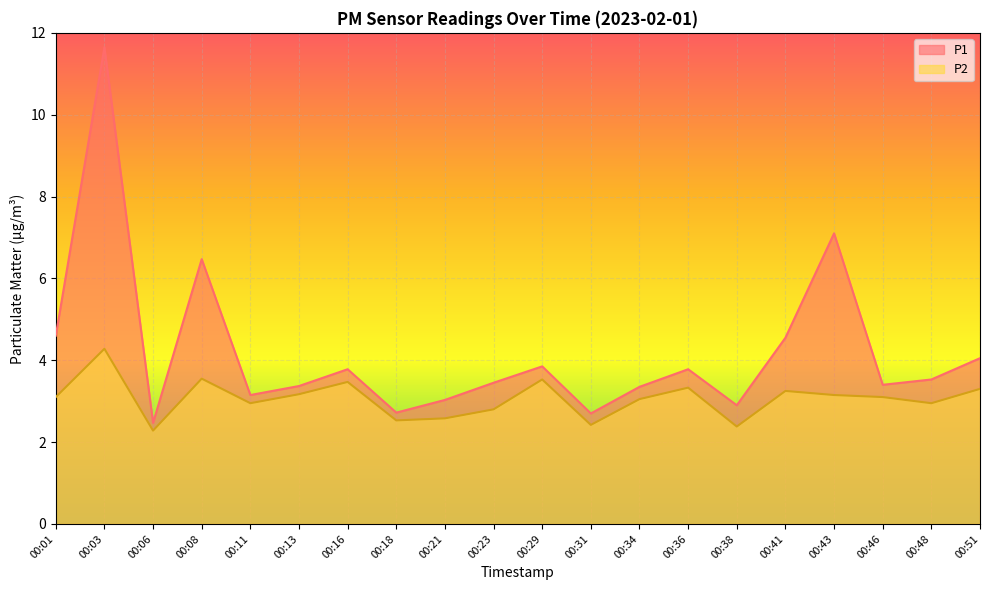

Which series has the largest total across all categories?

P1